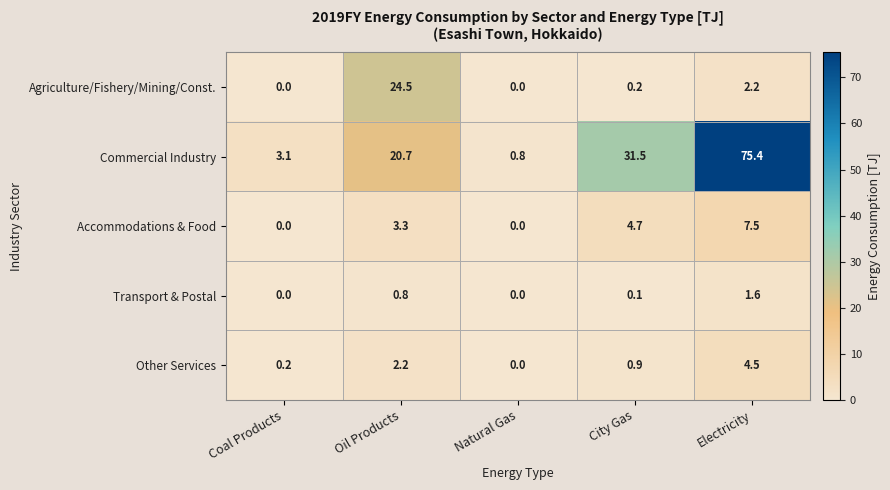

What is the difference between the maximum and minimum values in the Transport & Postal series?

1.6